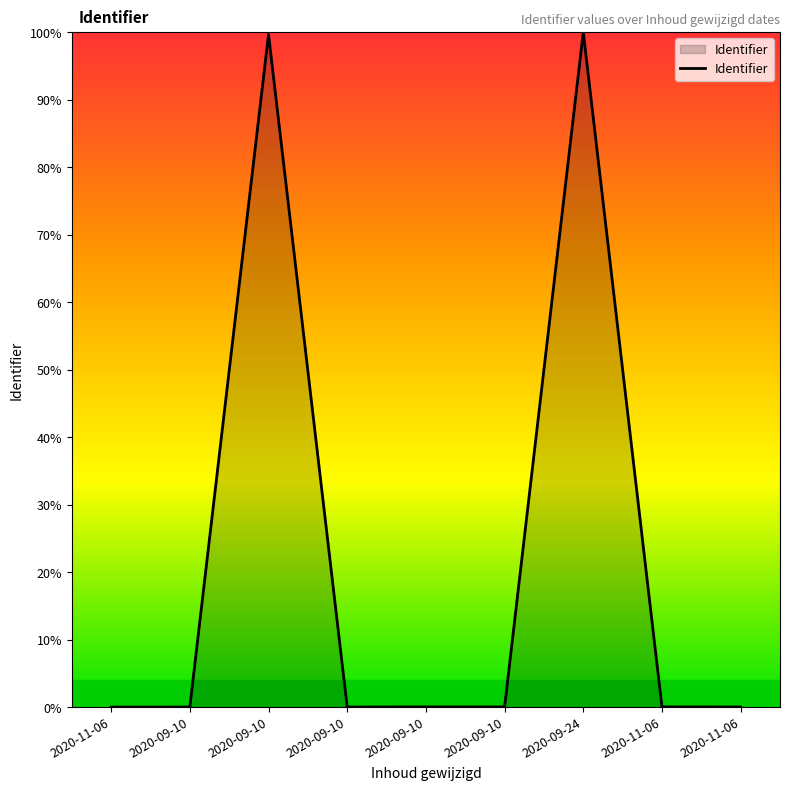

At which label is the value closest to 50?

2020-09-10